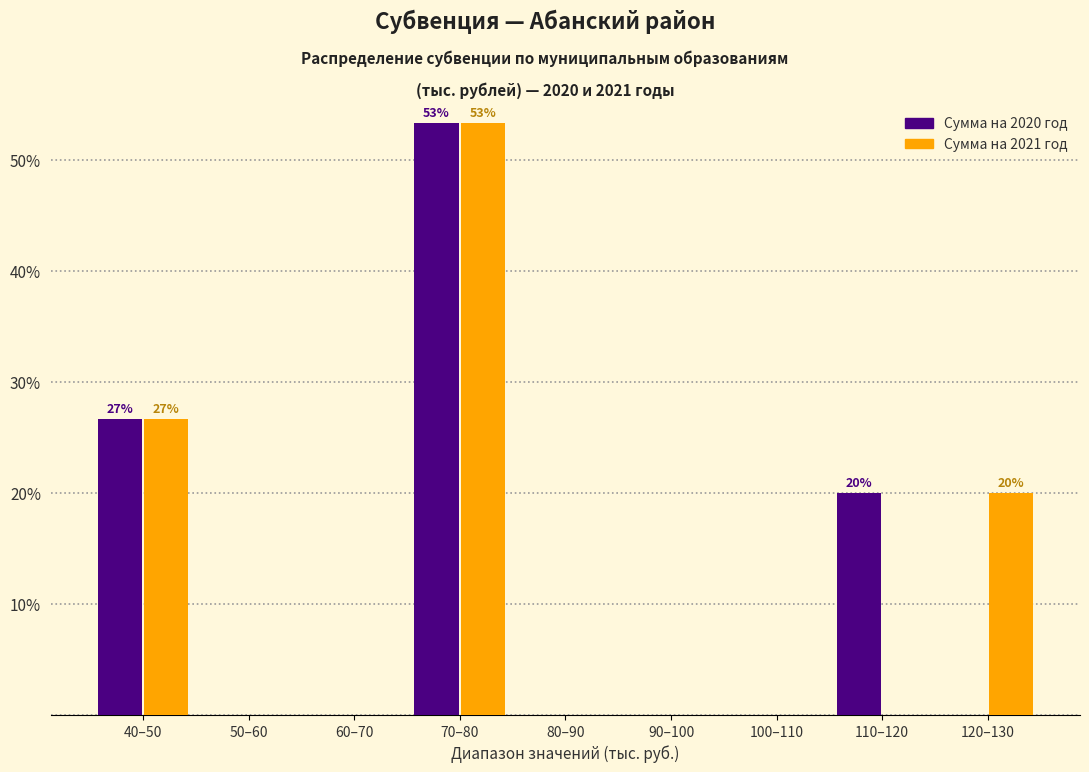

Reading left to right, list all the values displayed in this chart.

Сумма на 2020 год: 40–50=26.7	50–60=0.0	60–70=0.0	70–80=53.3	80–90=0.0	90–100=0.0	100–110=0.0	110–120=20.0	120–130=0.0
Сумма на 2021 год: 40–50=26.7	50–60=0.0	60–70=0.0	70–80=53.3	80–90=0.0	90–100=0.0	100–110=0.0	110–120=0.0	120–130=20.0